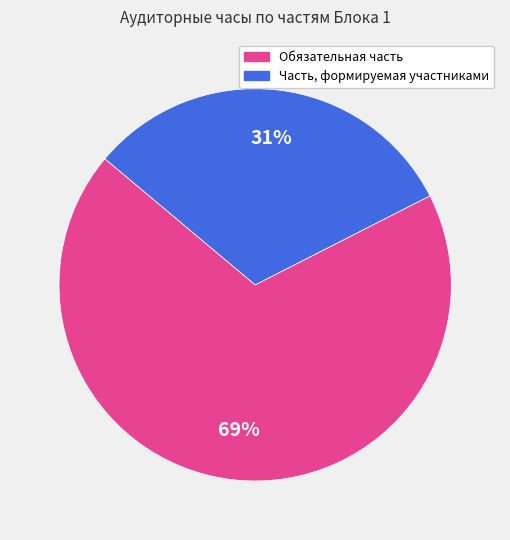

Does Часть, формируемая участниками represent more than half of the total?

No